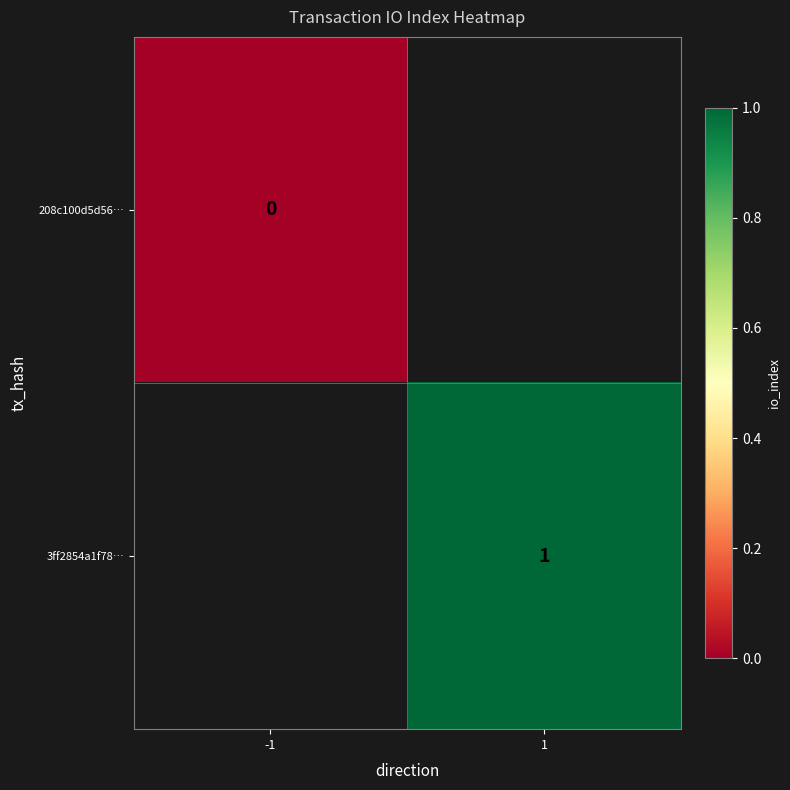

Is the value of 208c100d5d56… at -1 greater than the value of 3ff2854a1f78… at 1?

No